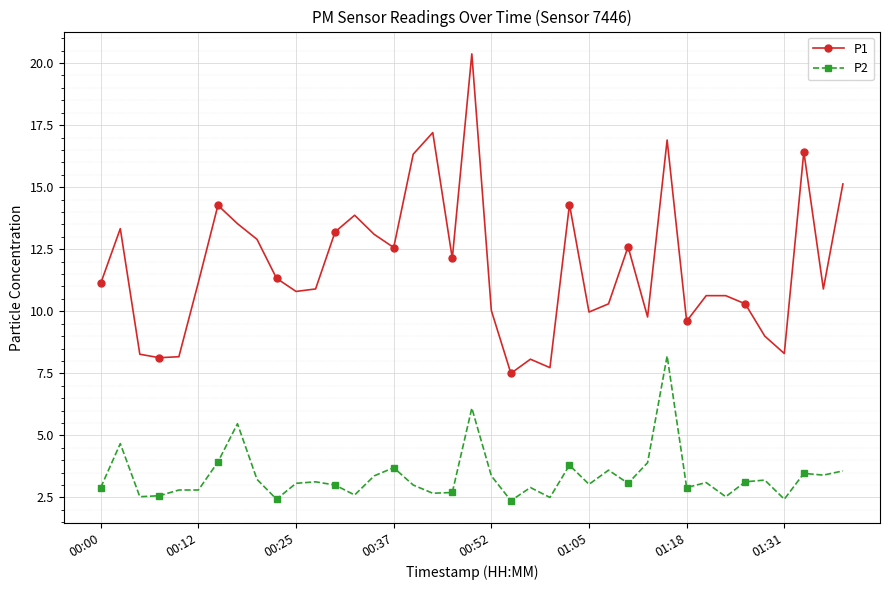

How many data points does each series have?

39